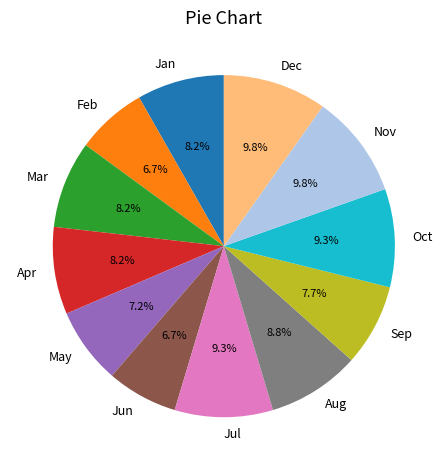

Is there any slice that represents more than half of the pie?

No